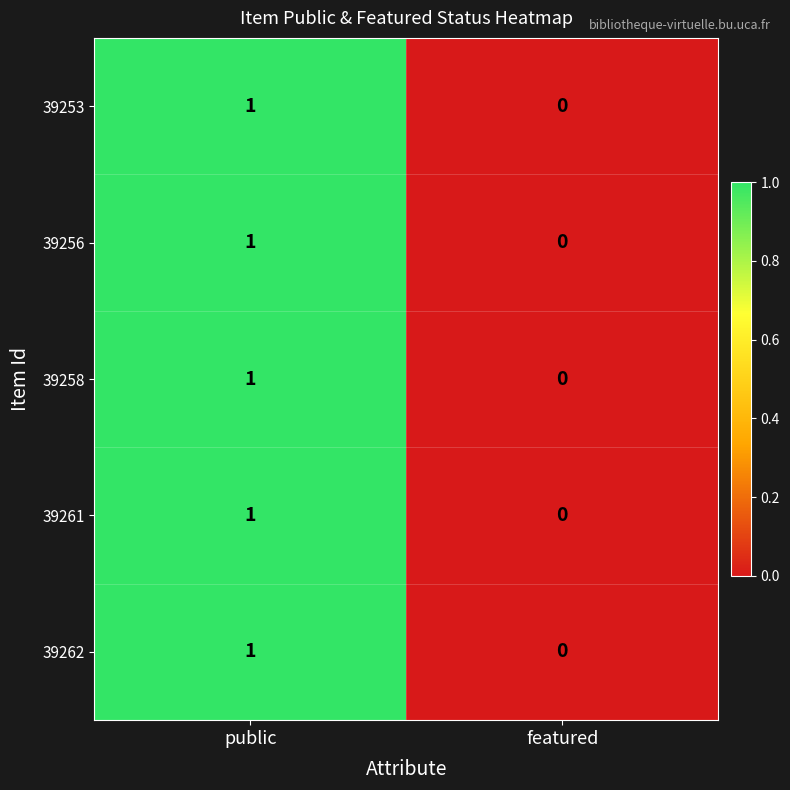

The 39261 series shows 1 at public. True or false?

True